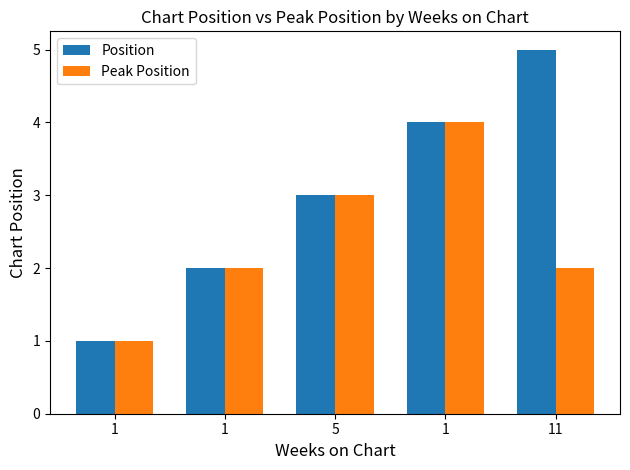

What is the difference between the maximum and second lowest values in the Position series?

3